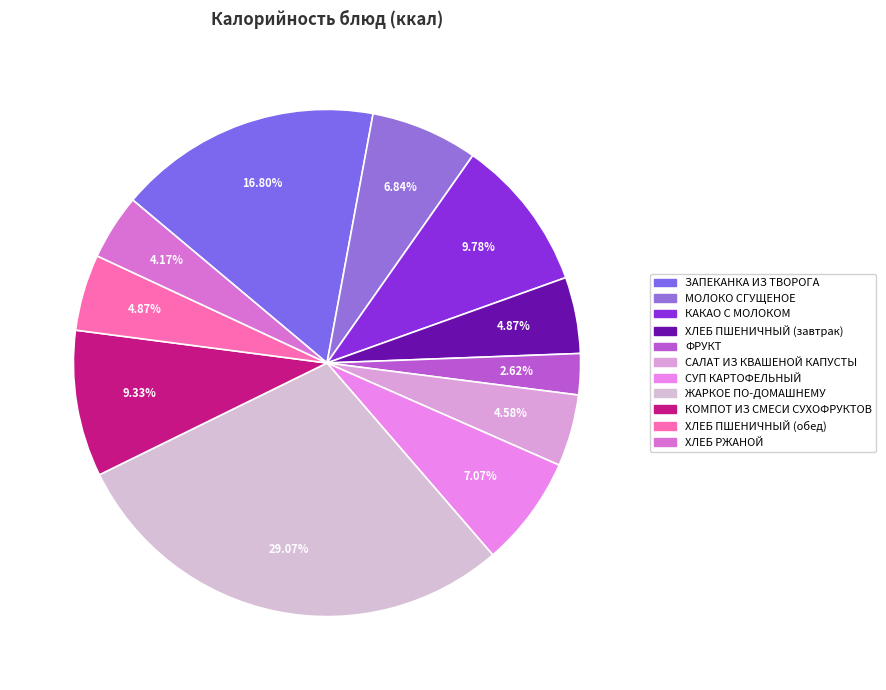

What is the change in value from КАКАО С МОЛОКОМ to ФРУКТ?

-103.5